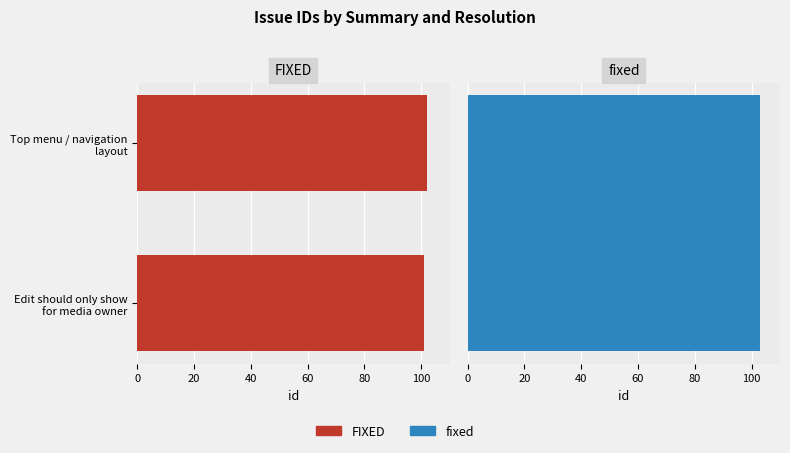

What is the difference between the maximum and minimum values?

1